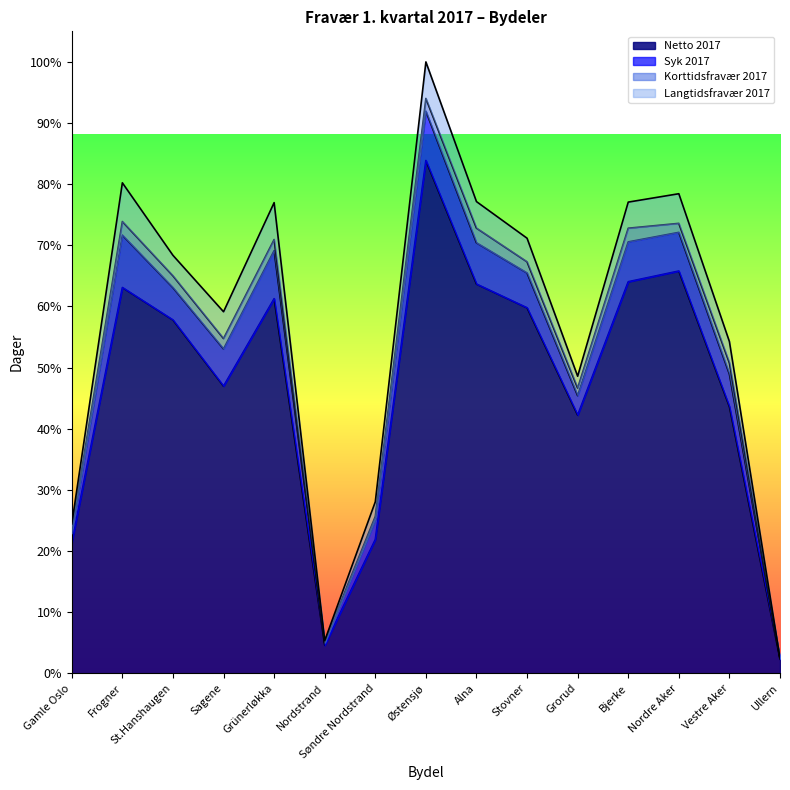

The Korttidsfravær 2017 series shows 224.7 at Nordre Aker. True or false?

True